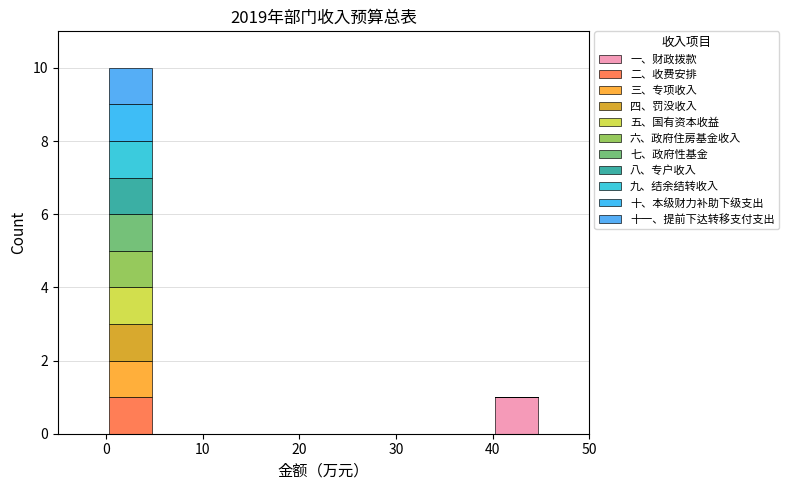

Reading left to right, transcribe this chart: for each stacked bar, give the range it covers on the x-axis and its total height. The values are not printed on the chart, so give them approximately, as read against the axis.

-5 to 0: 0
0 to 5: 10
5 to 10: 0
10 to 15: 0
15 to 20: 0
20 to 25: 0
25 to 30: 0
30 to 35: 0
35 to 40: 0
40 to 45: 1
45 to 50: 0